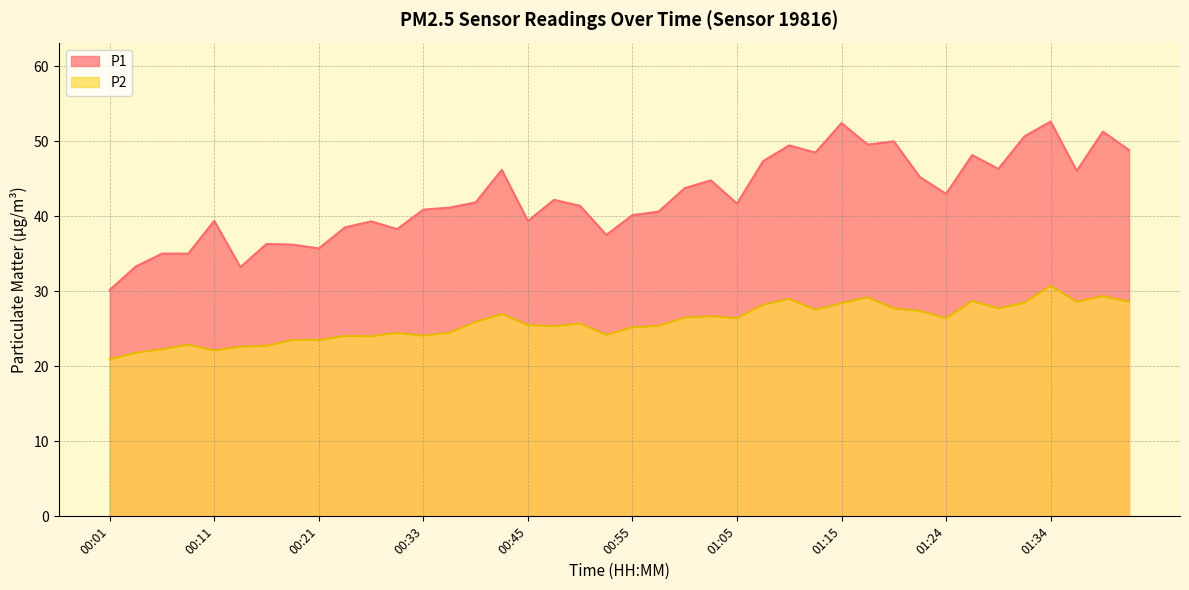

Which has a higher value, 00:21 or 00:16?

00:16